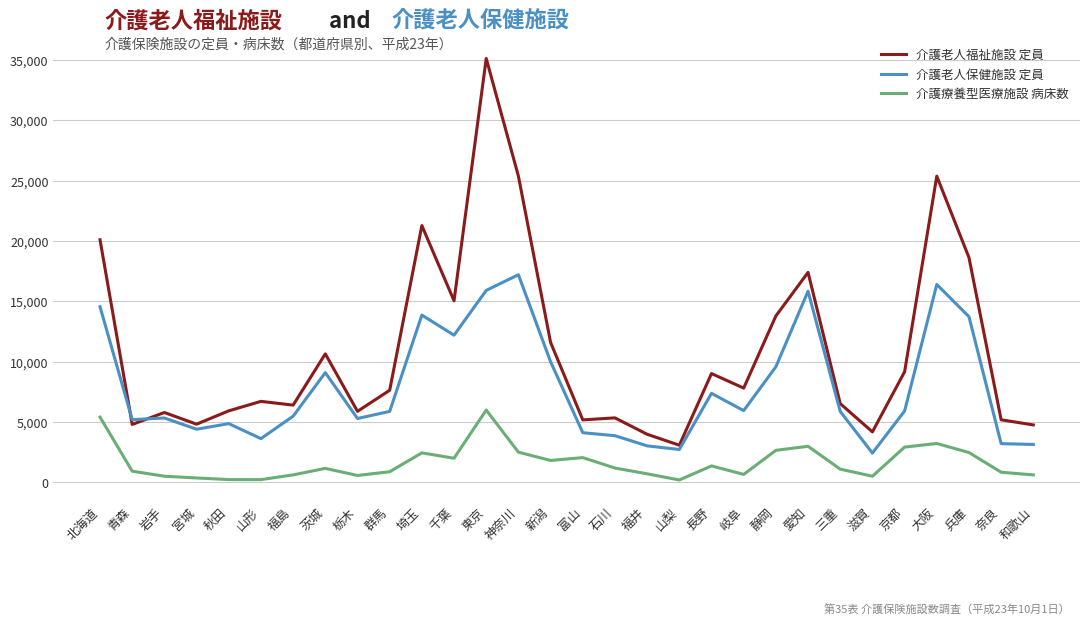

Which series has the largest range (max minus min)?

介護老人福祉施設 定員